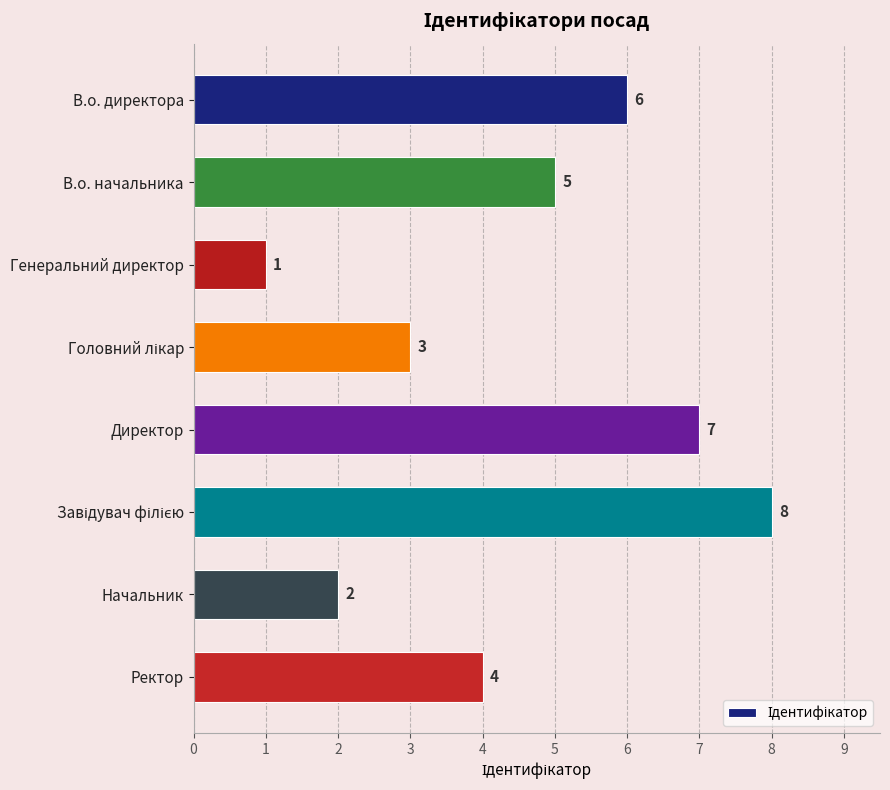

Reading top to bottom, list all the values displayed in this chart.

6	5	1	3	7	8	2	4